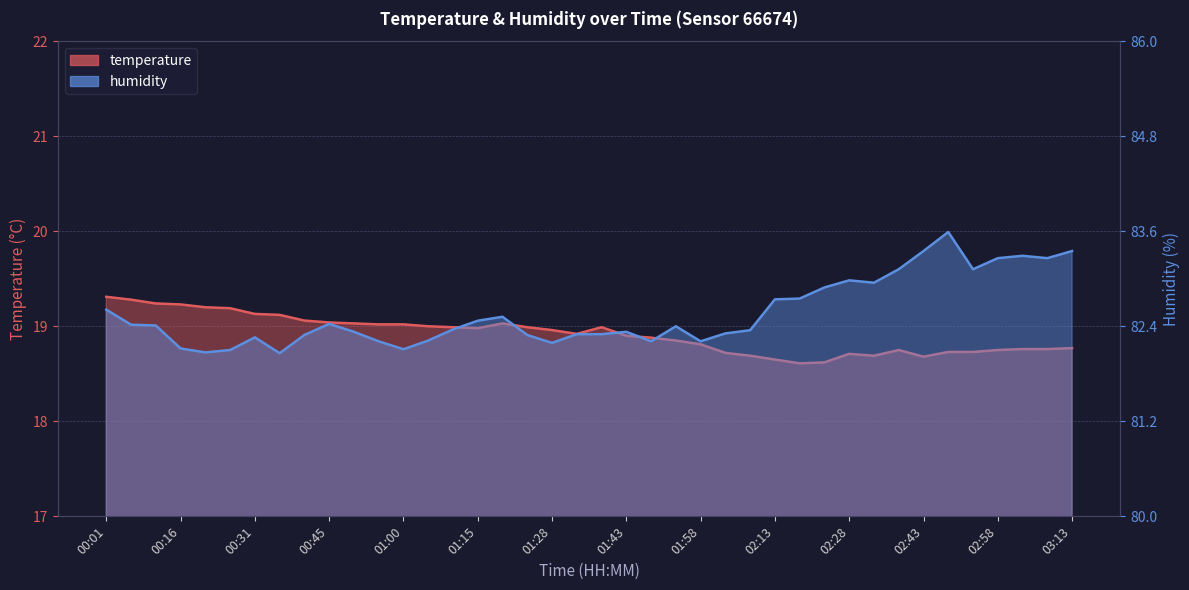

True or false: temperature and humidity cross at least once.

False